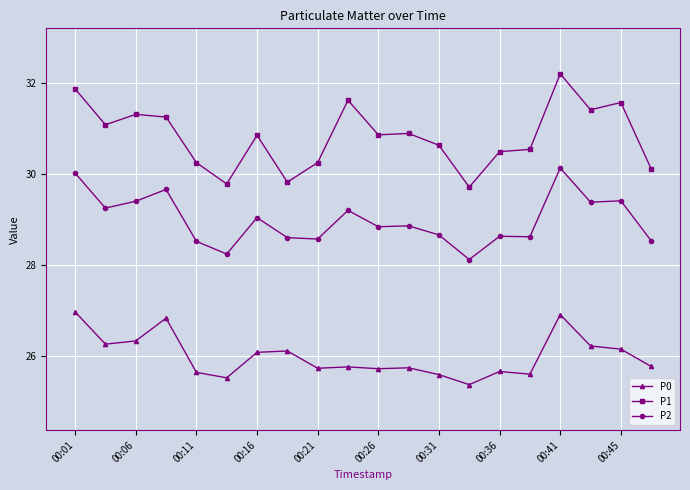

List the series in order of their peak value, lowest first.

P0, P2, P1